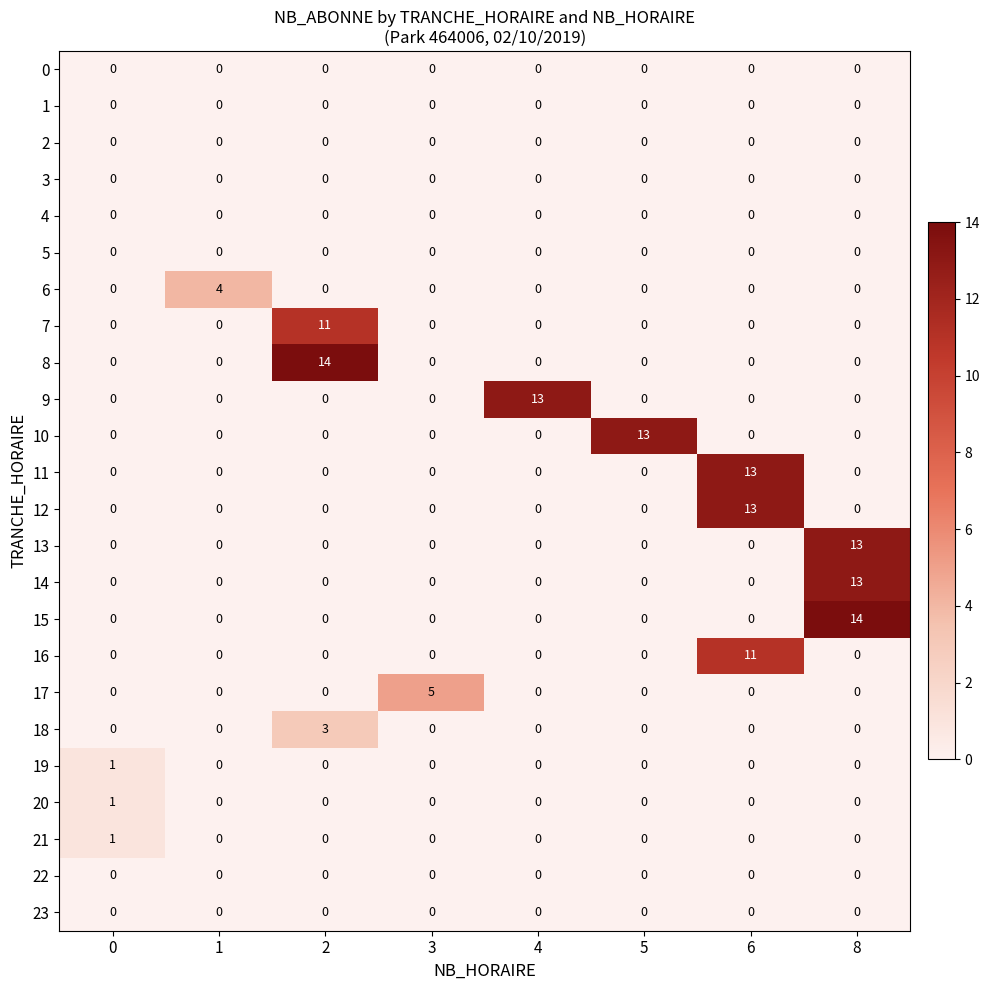

How many distinct data groups are displayed?

24